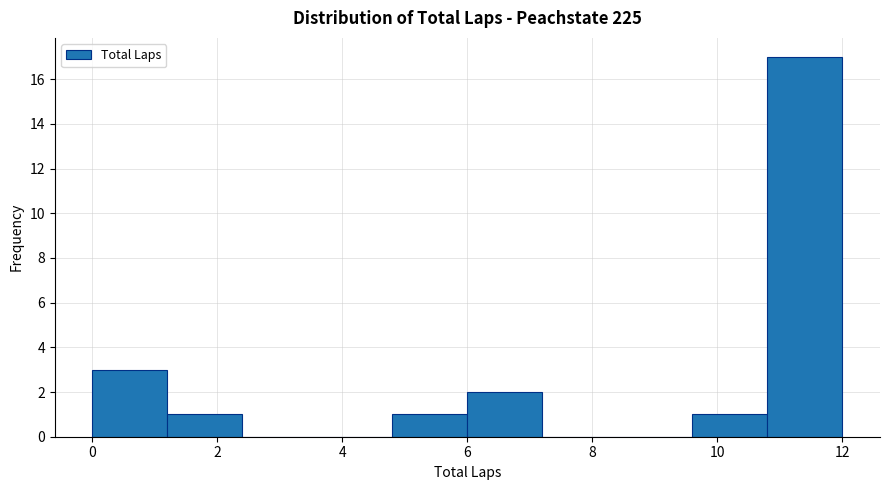

What is the height of the bar covering 0.0 to 1.2 on the x-axis? The values are not printed on the chart, so give them approximately, as read against the axis.

3